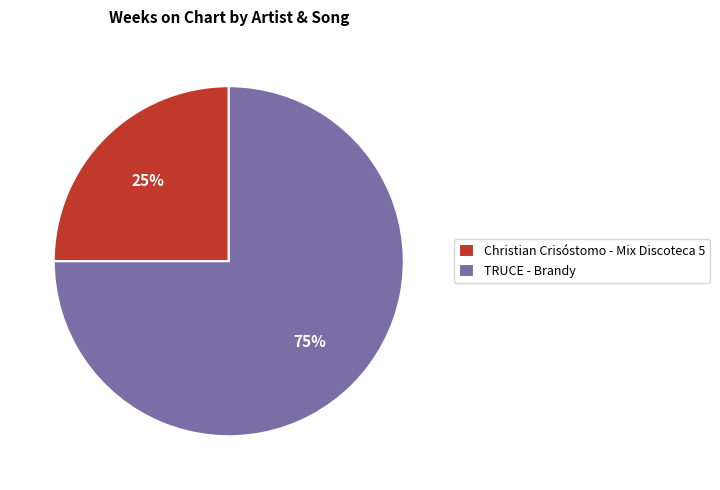

Do Christian Crisóstomo - Mix Discoteca 5 and TRUCE - Brandy together represent more than half of the pie?

Yes